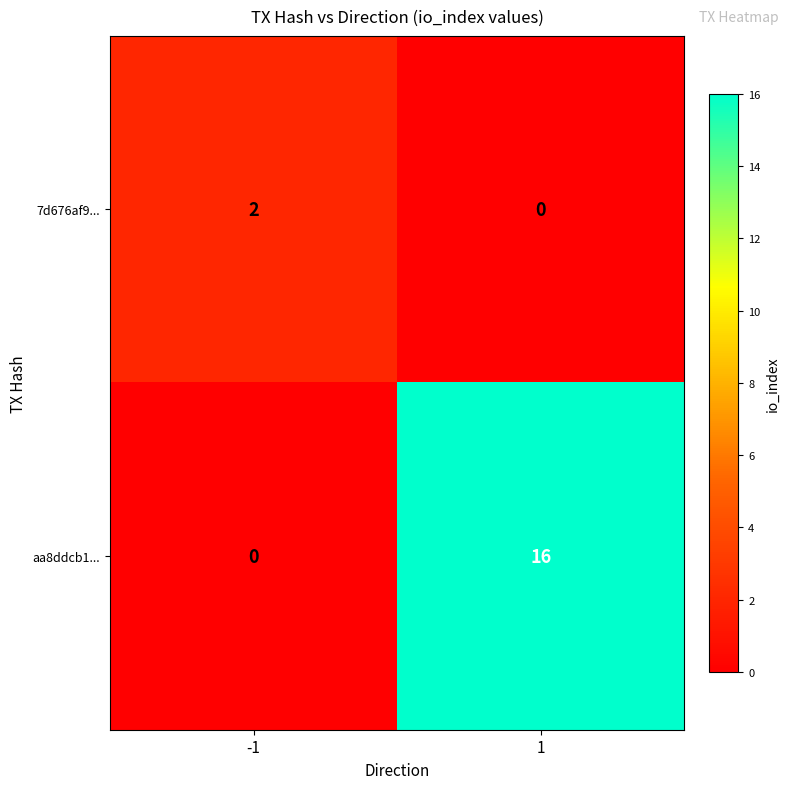

The value of 7d676af9... at -1 is 2. True or false?

True